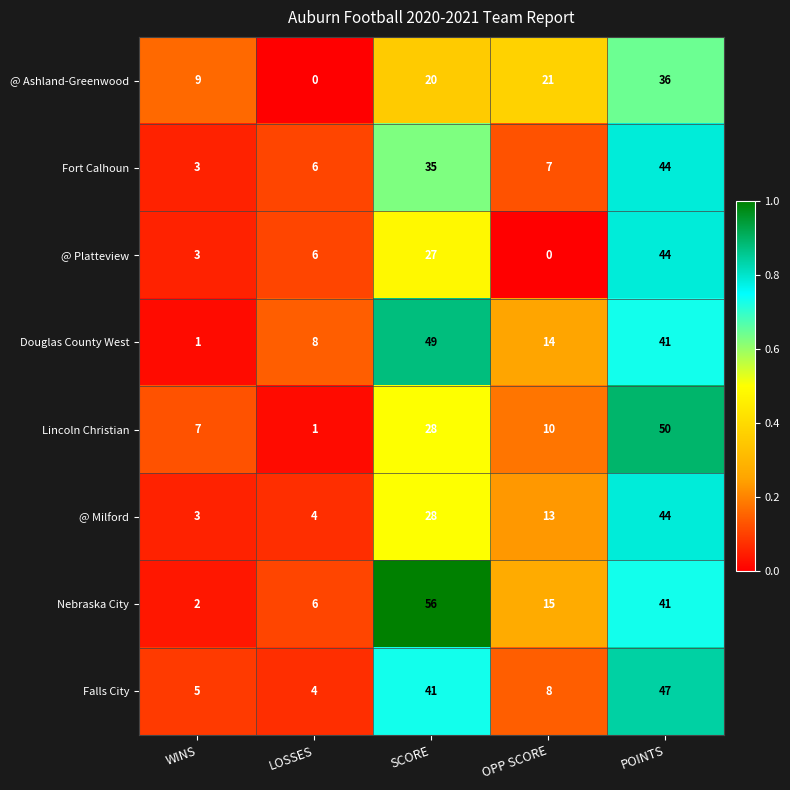

Rank the categories by Falls City value from highest to lowest.

POINTS, SCORE, OPP SCORE, WINS, LOSSES